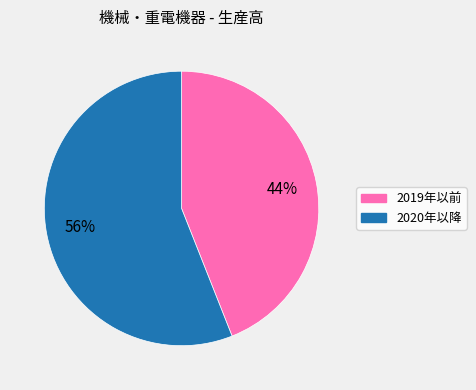

Is there a majority slice in this chart?

Yes